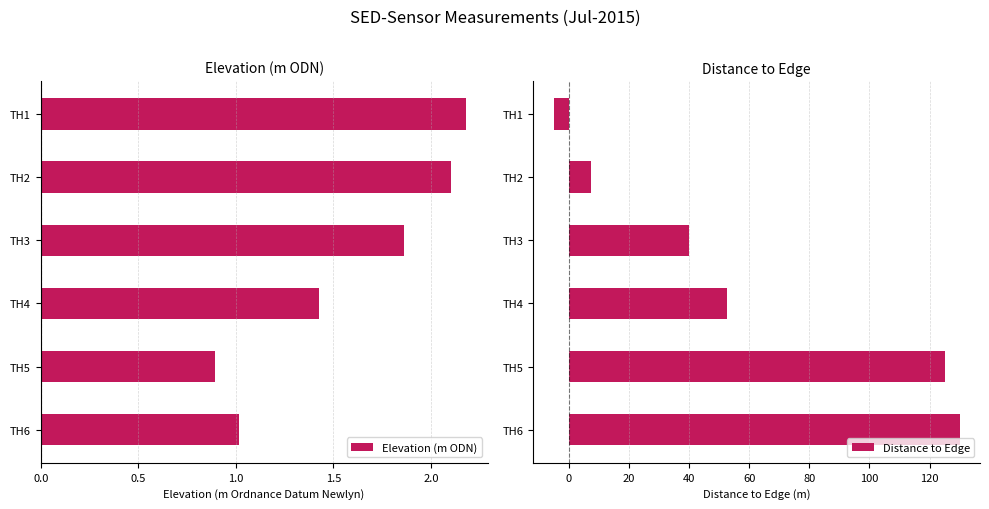

What is the difference between the maximum and minimum values in the Elevation (m ODN) series?

1.3